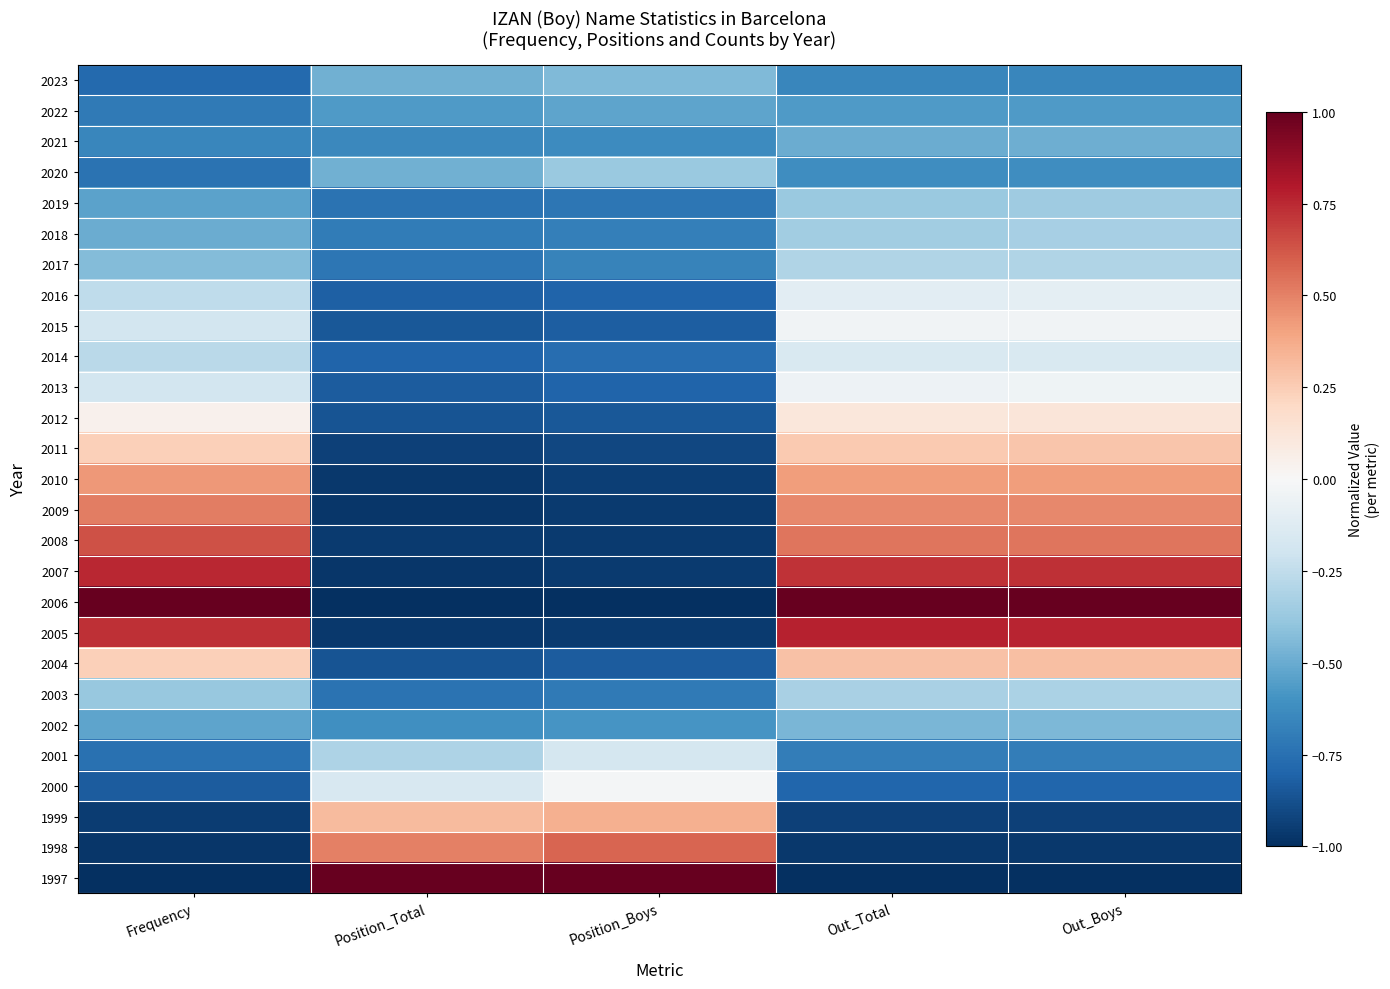

What is the difference between the highest and lowest values at Frequency?

2.0